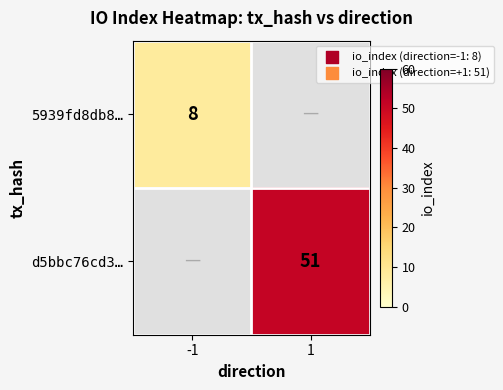

The value of d5bbc76cd3… at 1 is 51. True or false?

True